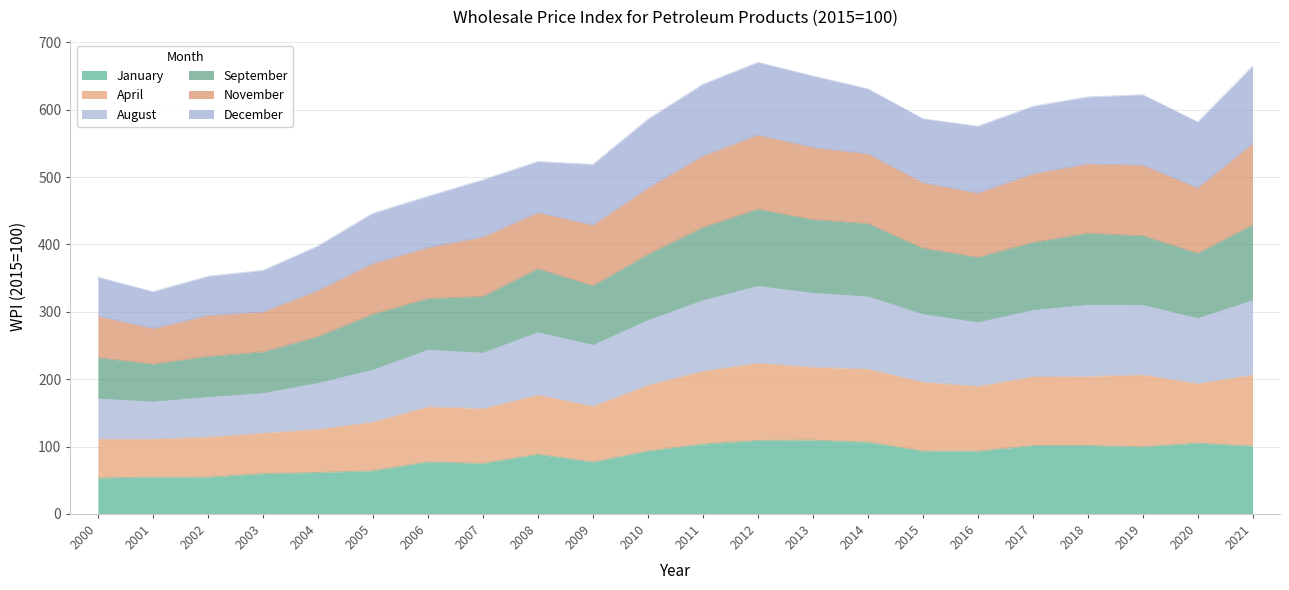

What is the highest value of the January series?

109.5